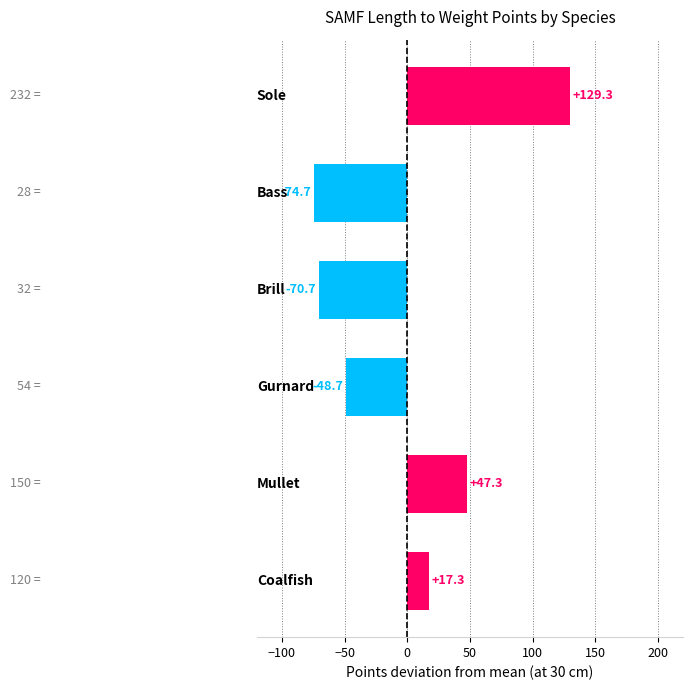

What is the minimum value shown in the chart?

-74.7